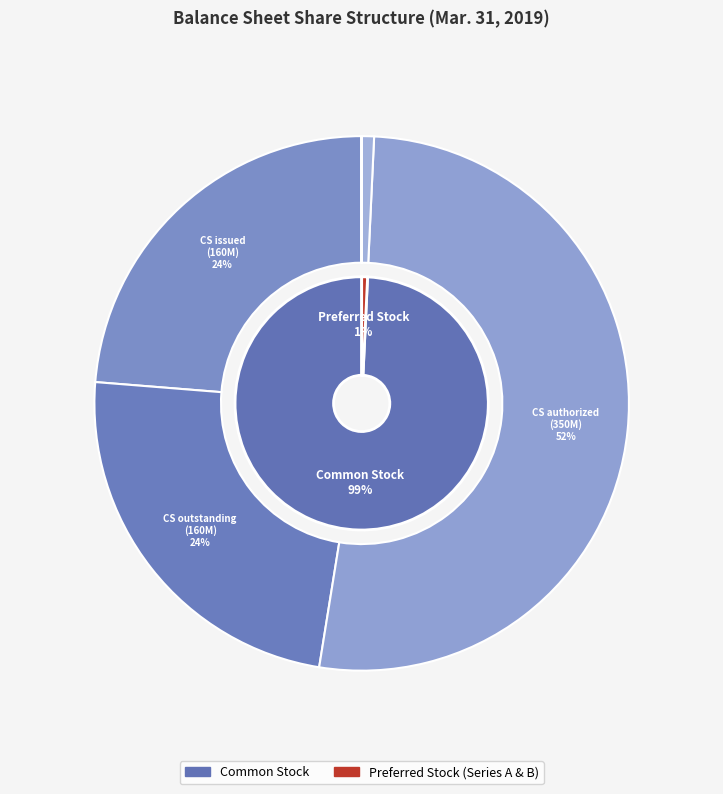

The Series A shares issued slice represents 0% of the pie. True or false?

True